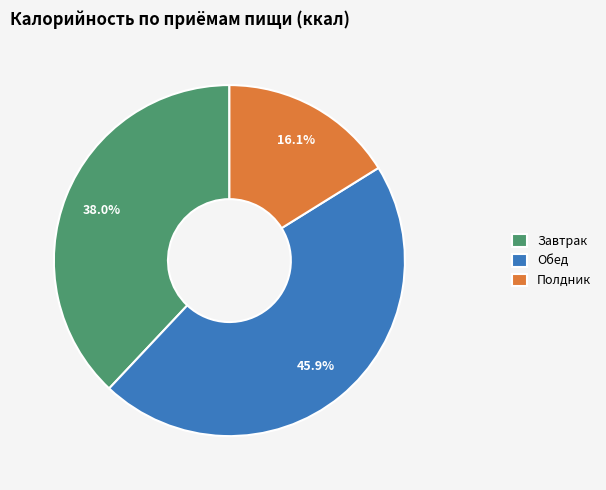

Approximately how many times larger is the value at Завтрак compared to Обед?

0.8